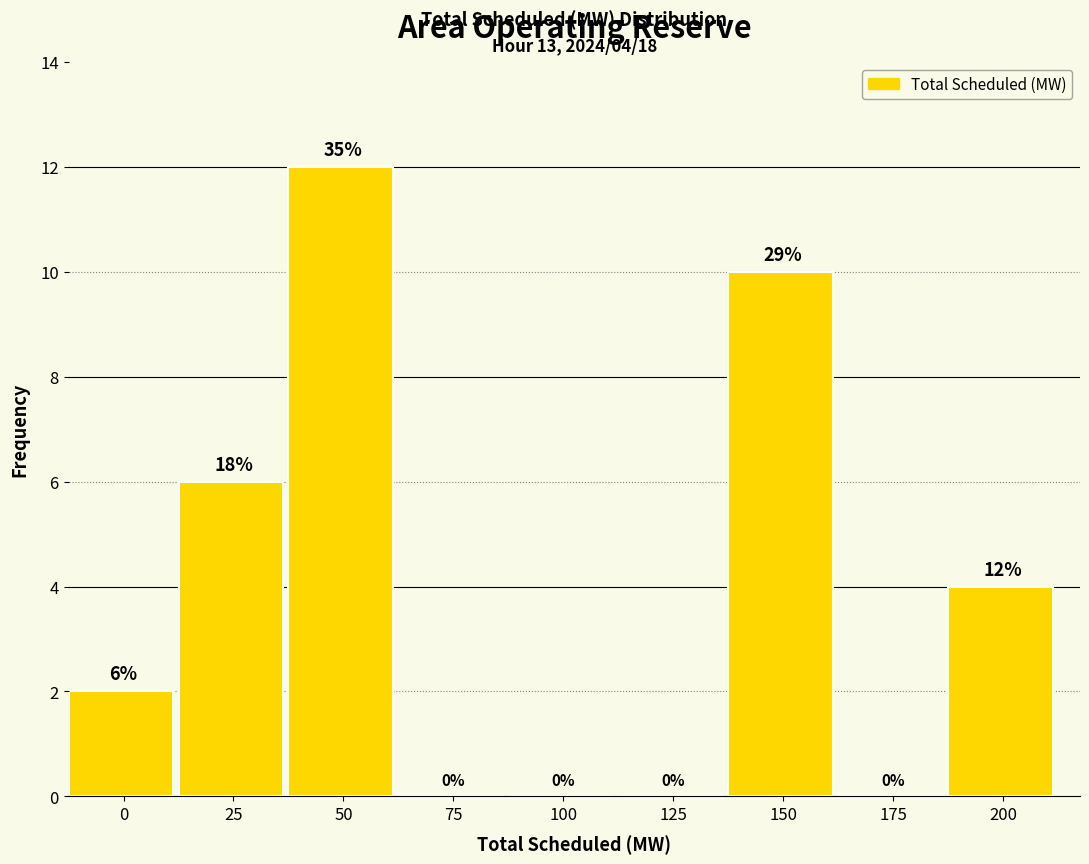

Reading right to left, transcribe all the data shown in this chart.

200=4	175=0	150=10	125=0	100=0	75=0	50=12	25=6	0=2